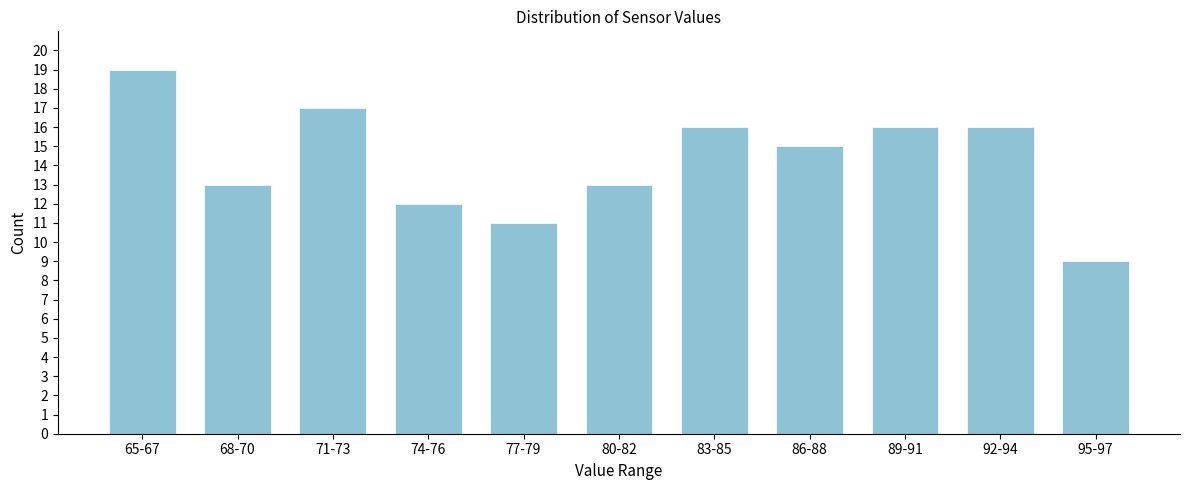

Reading right to left, transcribe all the data shown in this chart.

95-97=9	92-94=16	89-91=16	86-88=15	83-85=16	80-82=13	77-79=11	74-76=12	71-73=17	68-70=13	65-67=19